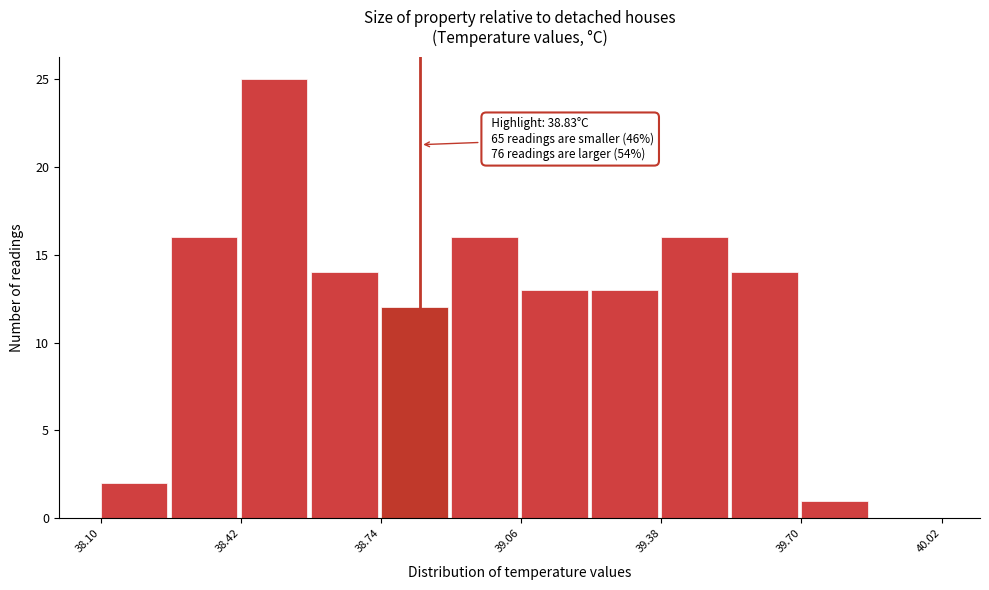

Around what value on the x-axis is the tallest bar? Give the approximate position of its centre, as read against the axis.

38.50